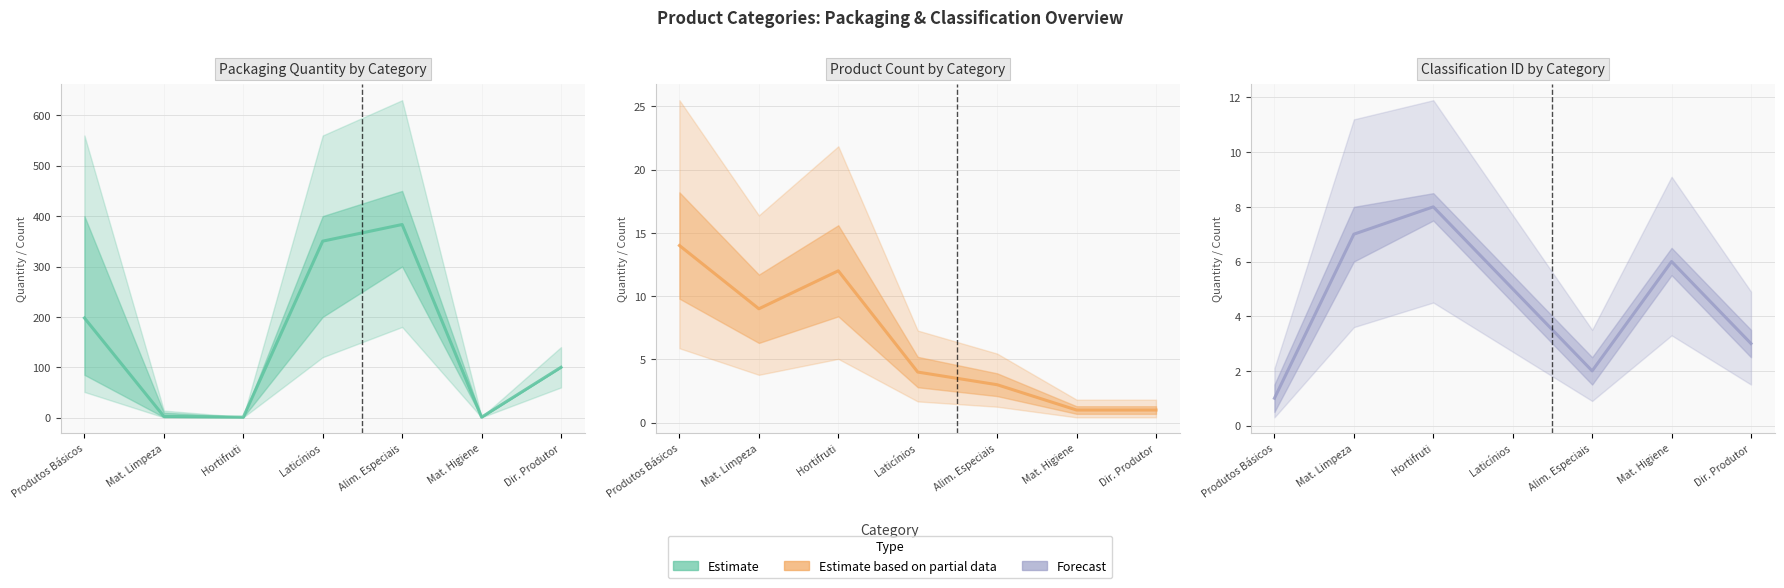

At how many categories does at least one series exceed 61?

4